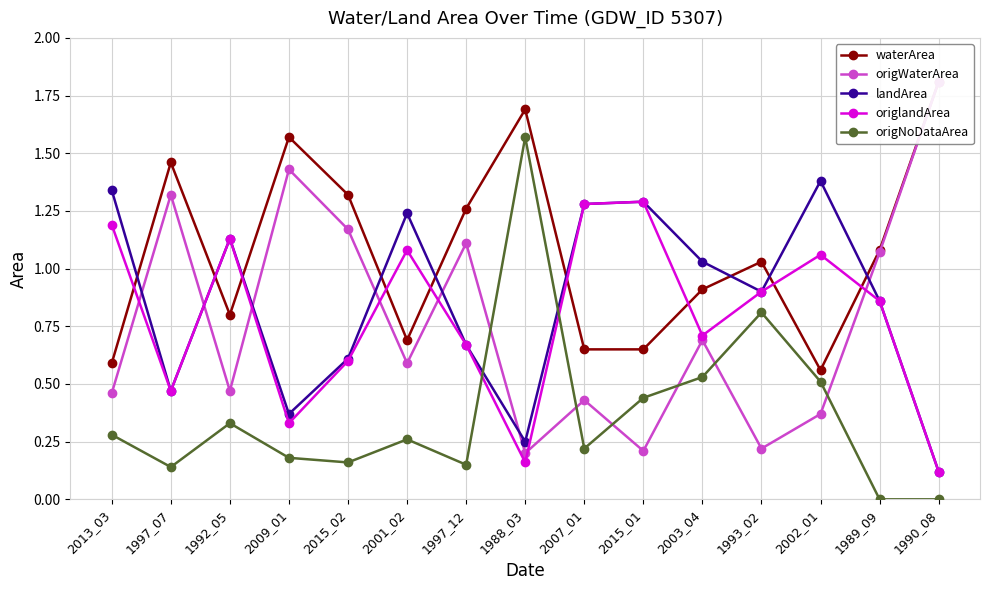

At which category does origNoDataArea reach its first local valley?

1997_07